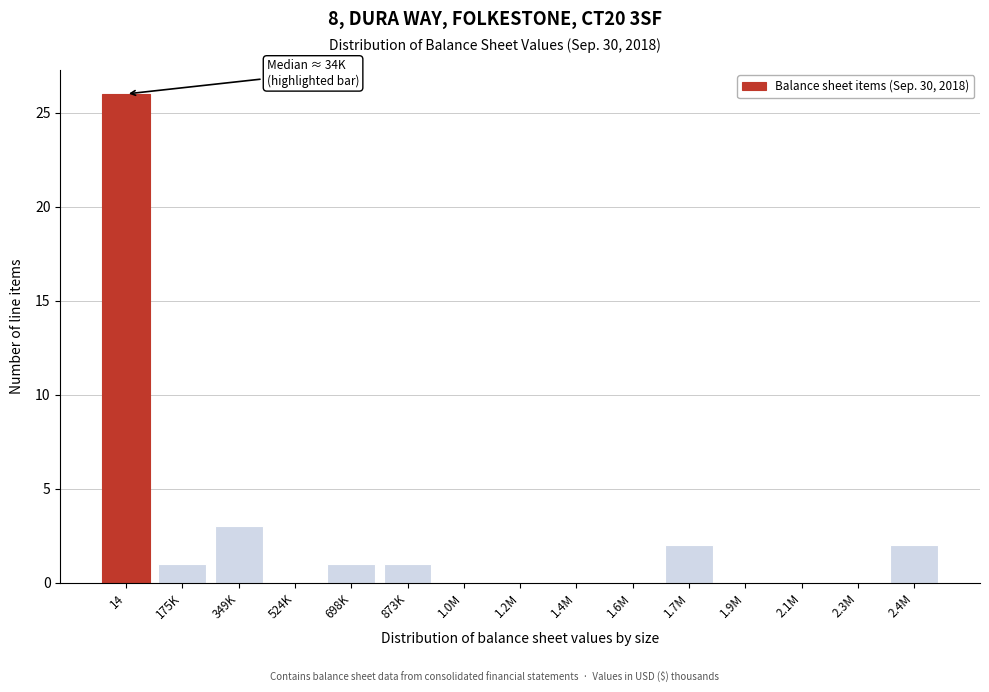

Reading left to right, extract all data points from this chart.

14=26	175K=1	349K=3	524K=0	698K=1	873K=1	1.0M=0	1.2M=0	1.4M=0	1.6M=0	1.7M=2	1.9M=0	2.1M=0	2.3M=0	2.4M=2